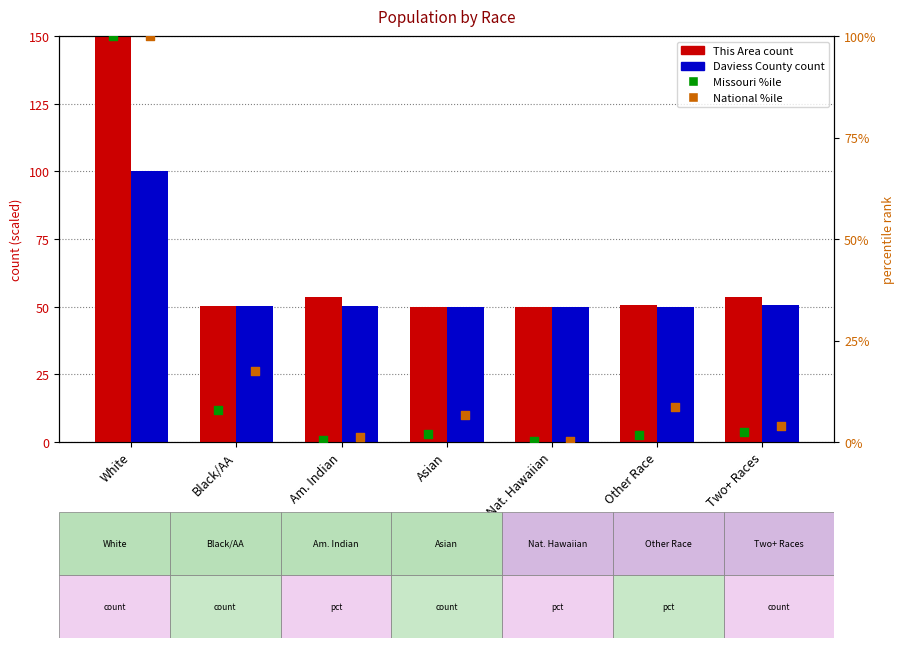

At which category is the sum across all series the highest?

White